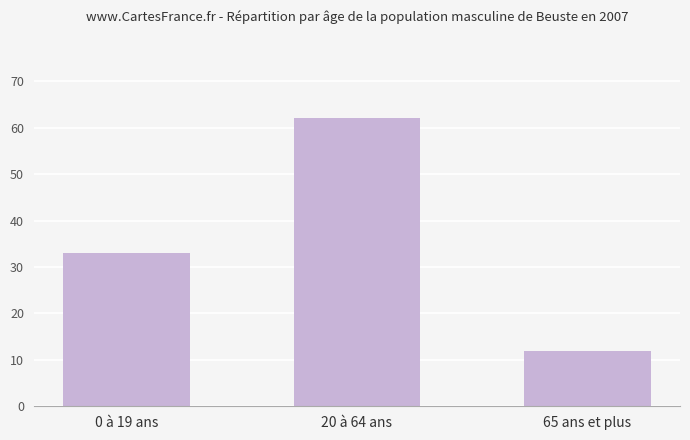

Does the chart contain any negative values?

No